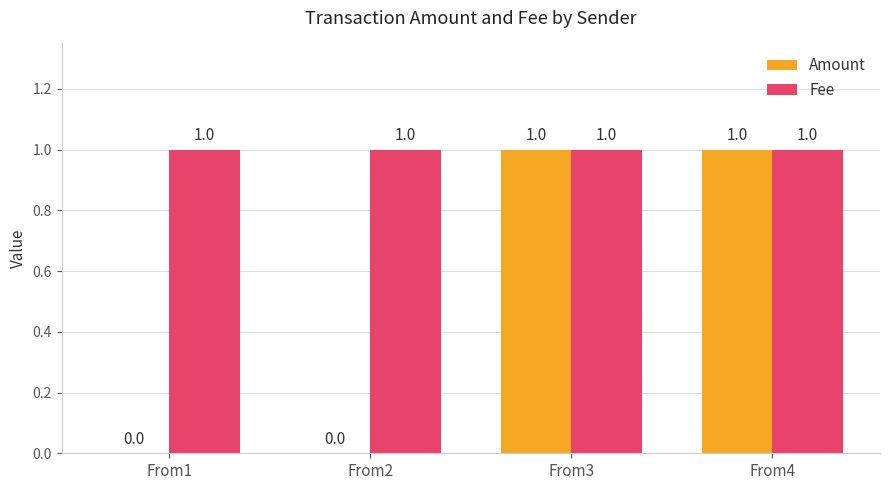

Which series has the largest total across all categories?

Fee